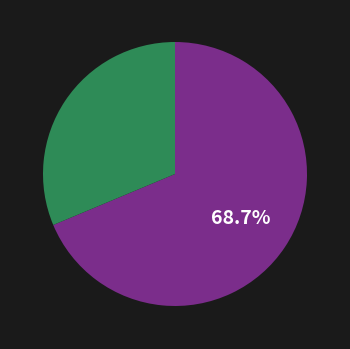

Does any single category account for the majority?

Yes